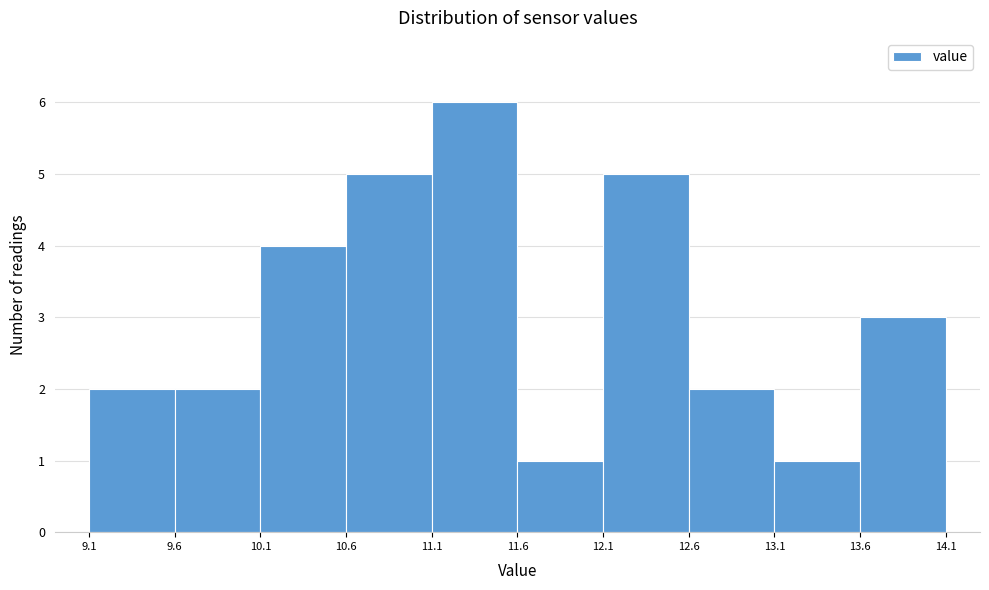

Reading left to right, list every bar in this chart as the range it spans on the x-axis followed by its height. The values are not printed on the chart, so give them approximately, as read against the axis.

9.1 to 9.6: 2
9.6 to 10.1: 2
10.1 to 10.6: 4
10.6 to 11.1: 5
11.1 to 11.6: 6
11.6 to 12.1: 1
12.1 to 12.6: 5
12.6 to 13.1: 2
13.1 to 13.6: 1
13.6 to 14.1: 3